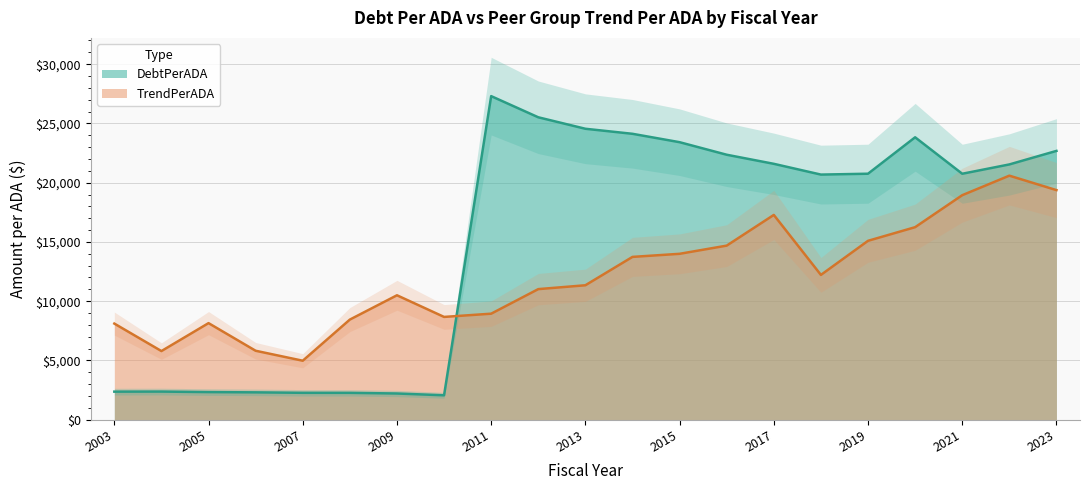

Reading right to left, list all the values displayed in this chart.

DebtPerADA: 2023=22682.0	2022=21540.1	2021=20754.0	2020=23830.7	2019=20756.9	2018=20683.6	2017=21592.0	2016=22358.7	2015=23417.3	2014=24125.4	2013=24550.6	2012=25519.1	2011=27305.1	2010=2058.2	2009=2209.8	2008=2264.8	2007=2268.3	2006=2306.0	2005=2328.5	2004=2372.0	2003=2365.9
TrendPerADA: 2023=19373.8	2022=20592.9	2021=18943.9	2020=16244.8	2019=15094.7	2018=12217.0	2017=17279.3	2016=14688.6	2015=13997.8	2014=13737.5	2013=11343.4	2012=11018.0	2011=8944.8	2010=8671.6	2009=10498.6	2008=8447.0	2007=4975.7	2006=5816.1	2005=8148.0	2004=5790.5	2003=8110.3